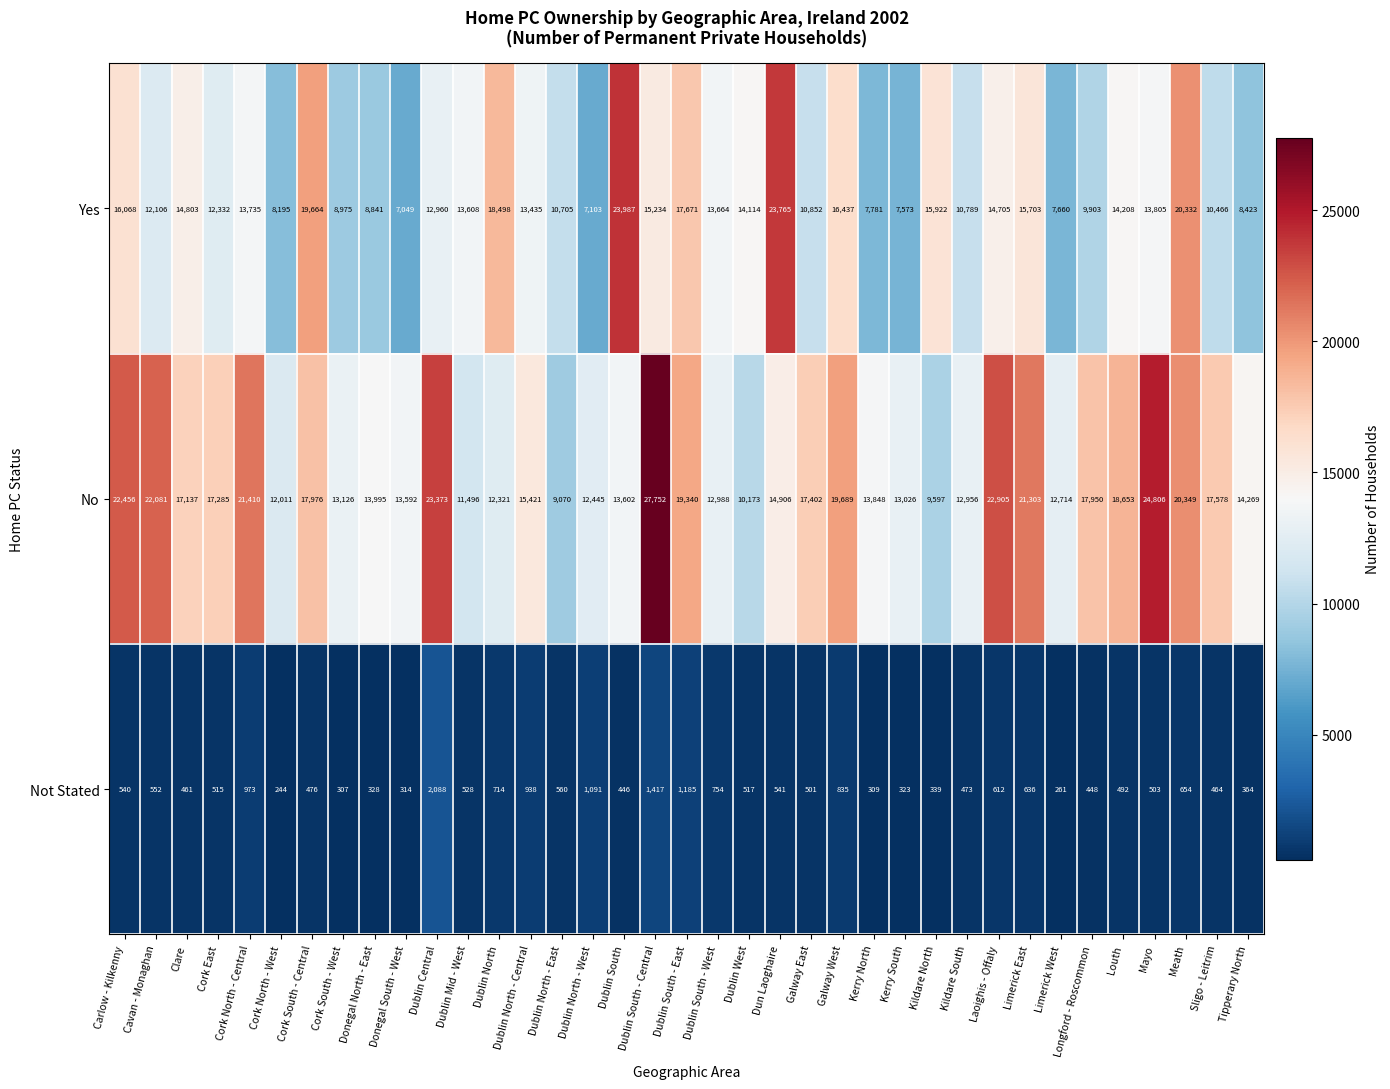

Rank the categories by Not Stated value from lowest to highest.

Cork North - West, Limerick West, Cork South - West, Kerry North, Donegal South - West, Kerry South, Donegal North - East, Kildare North, Tipperary North, Dublin South, Longford - Roscommon, Clare, Sligo - Leitrim, Kildare South, Cork South - Central, Louth, Galway East, Mayo, Cork East, Dublin West, Dublin Mid - West, Carlow - Kilkenny, Dun Laoghaire, Cavan - Monaghan, Dublin North - East, Laoighis - Offaly, Limerick East, Meath, Dublin North, Dublin South - West, Galway West, Dublin North - Central, Cork North - Central, Dublin North - West, Dublin South - East, Dublin South - Central, Dublin Central